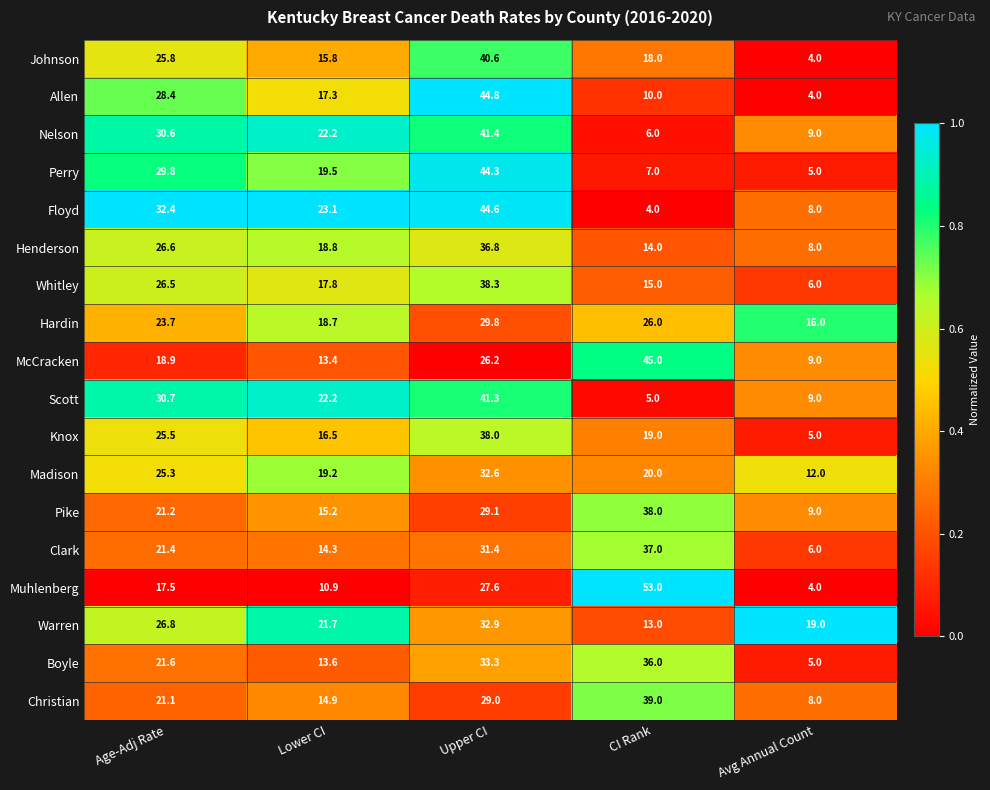

Rank the categories by Henderson value from highest to lowest.

Upper CI, Age-Adj Rate, Lower CI, CI Rank, Avg Annual Count